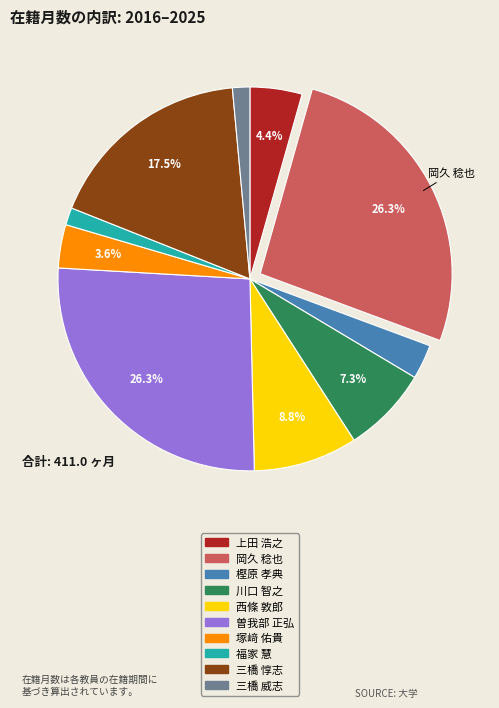

Is 曽我部 正弘 the majority of the pie?

No